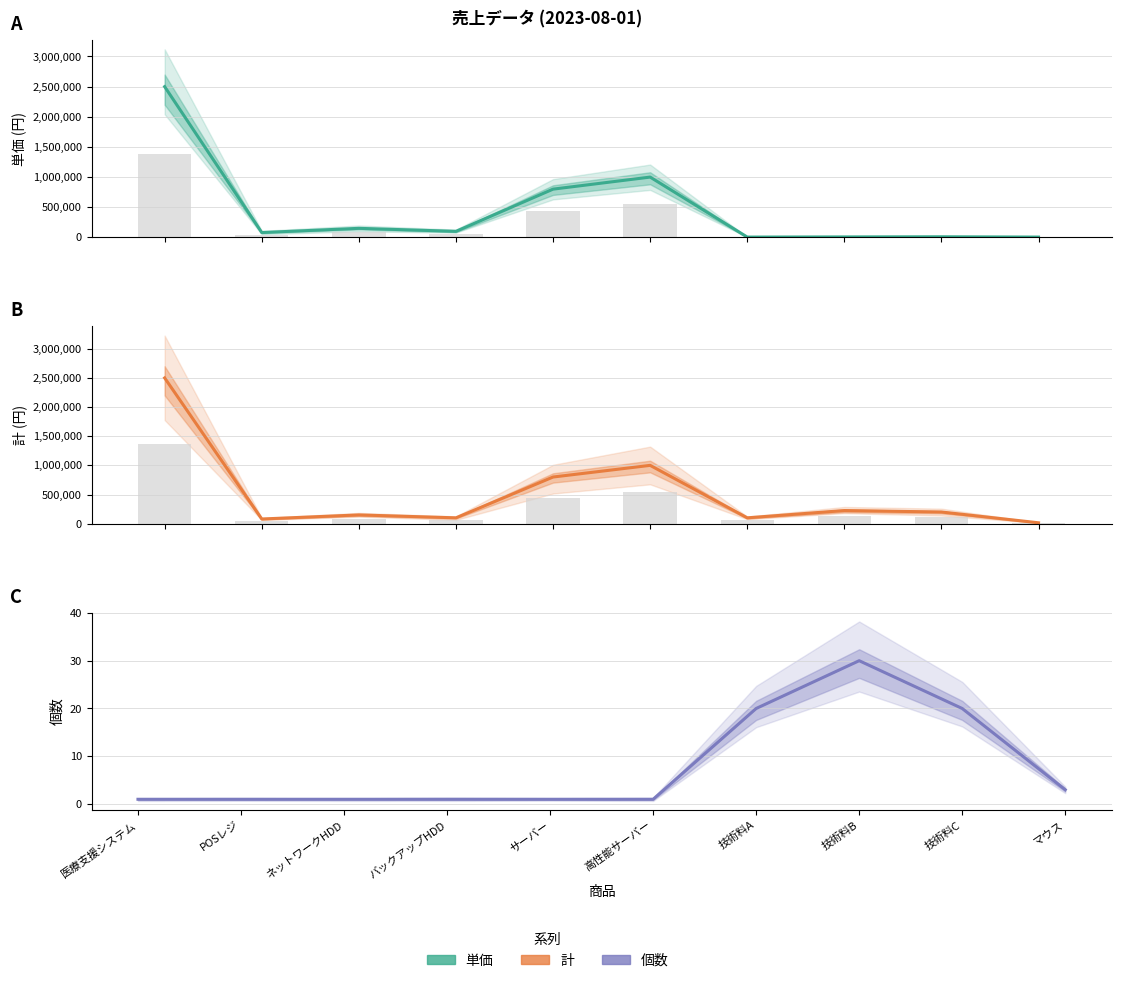

What is the value of the 個数 bar at the 7th from the left?

20